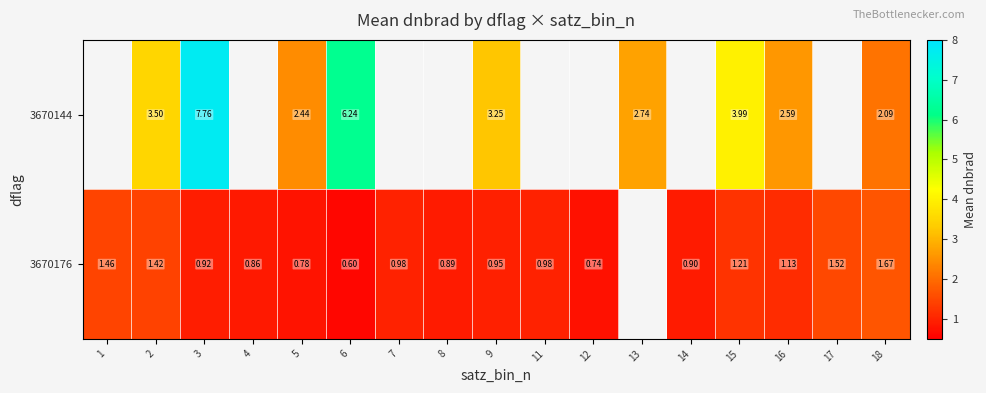

How many distinct data groups are displayed?

2